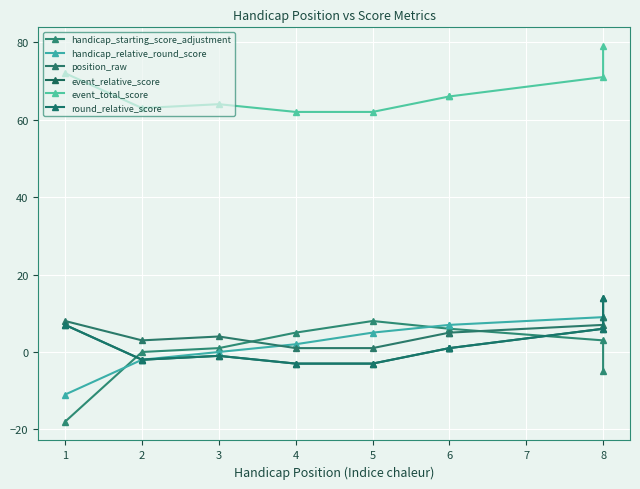

What is the spread (max minus min) of values at 4?

65